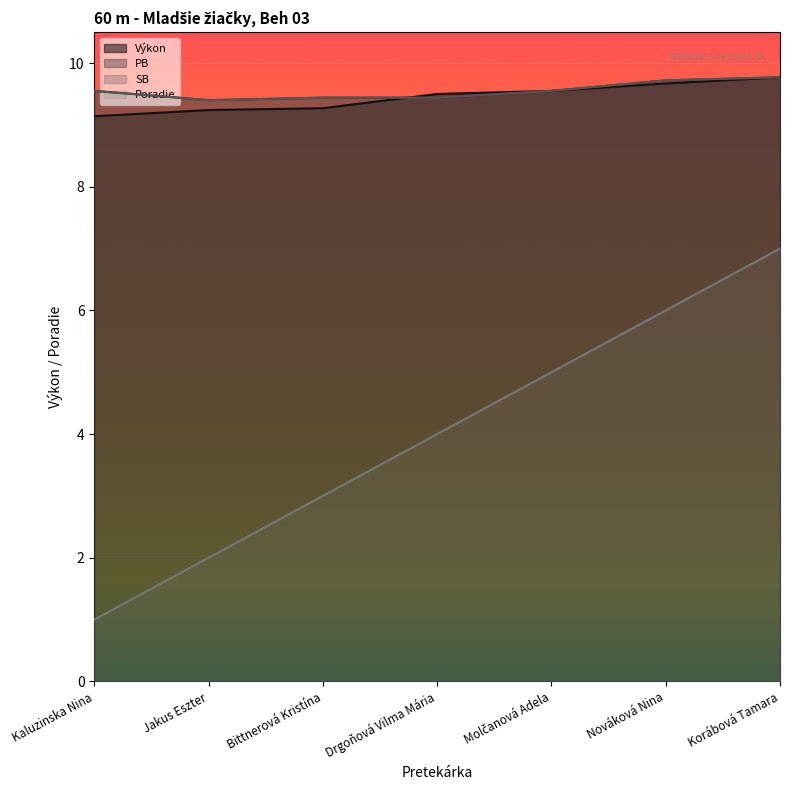

What are all the series names shown in the legend?

Poradie, Výkon, PB, SB